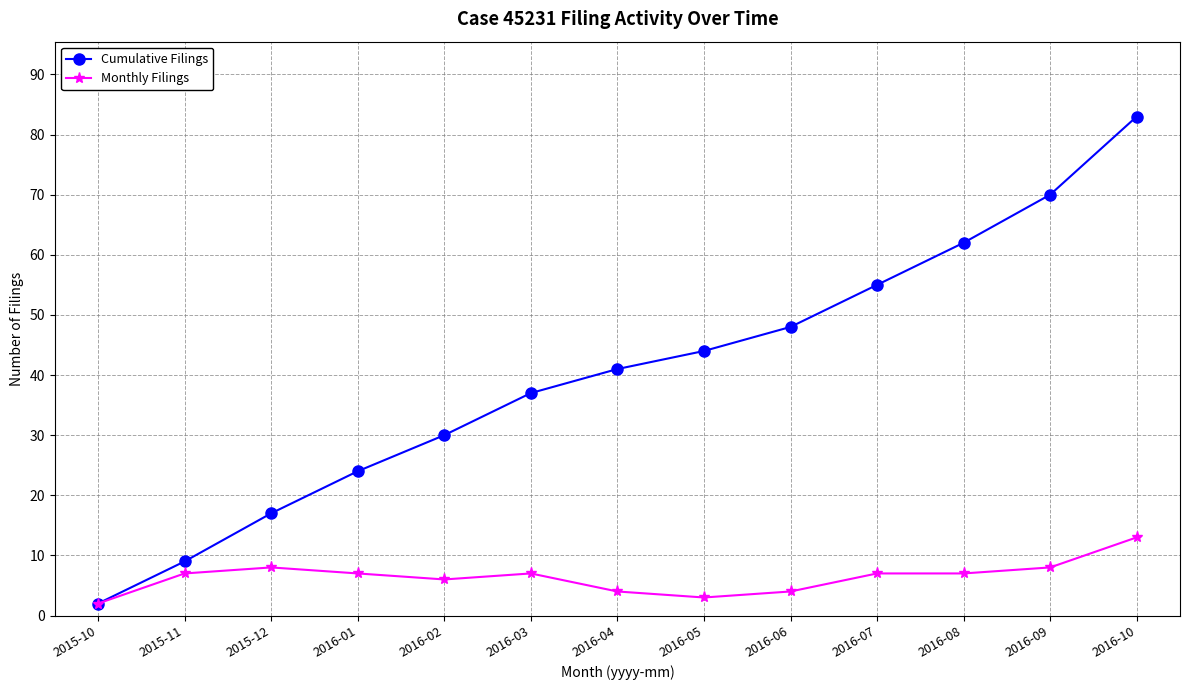

Which series has the largest total across all categories?

Cumulative Filings